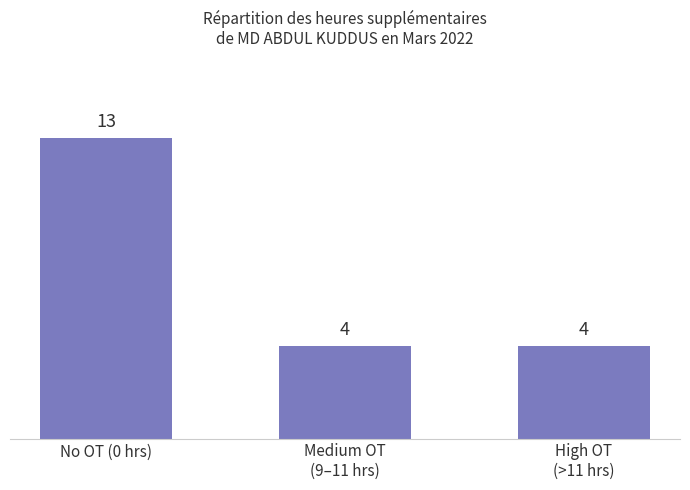

What is the average value?

7